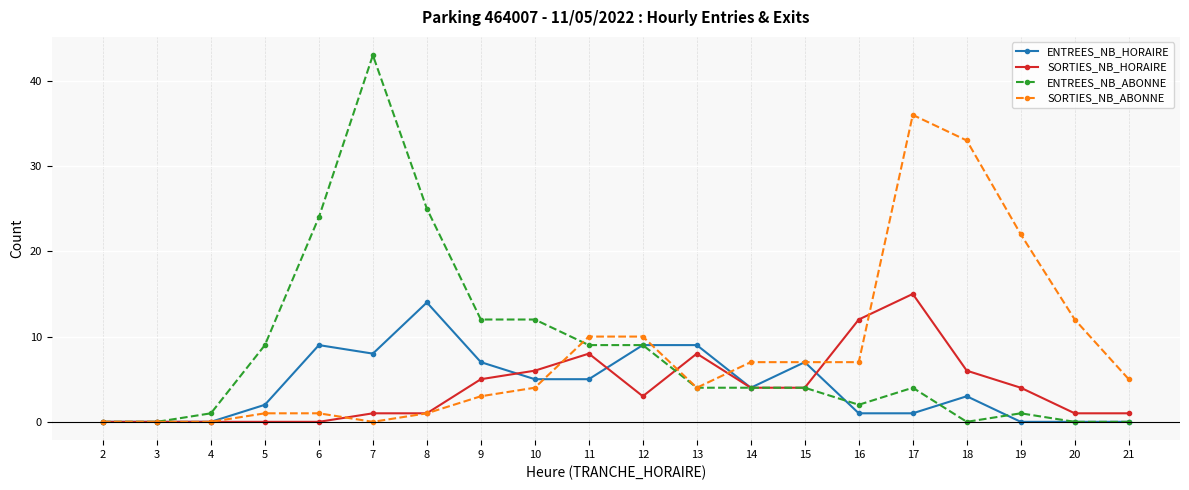

What is the difference between the maximum and minimum values in the ENTREES_NB_HORAIRE series?

14